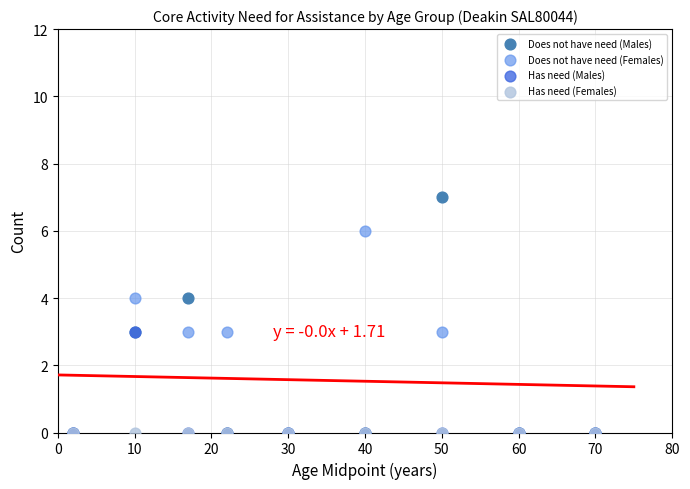

What are all the series names shown in the legend?

Does not have need (Males), Does not have need (Females), Has need (Males), Has need (Females)